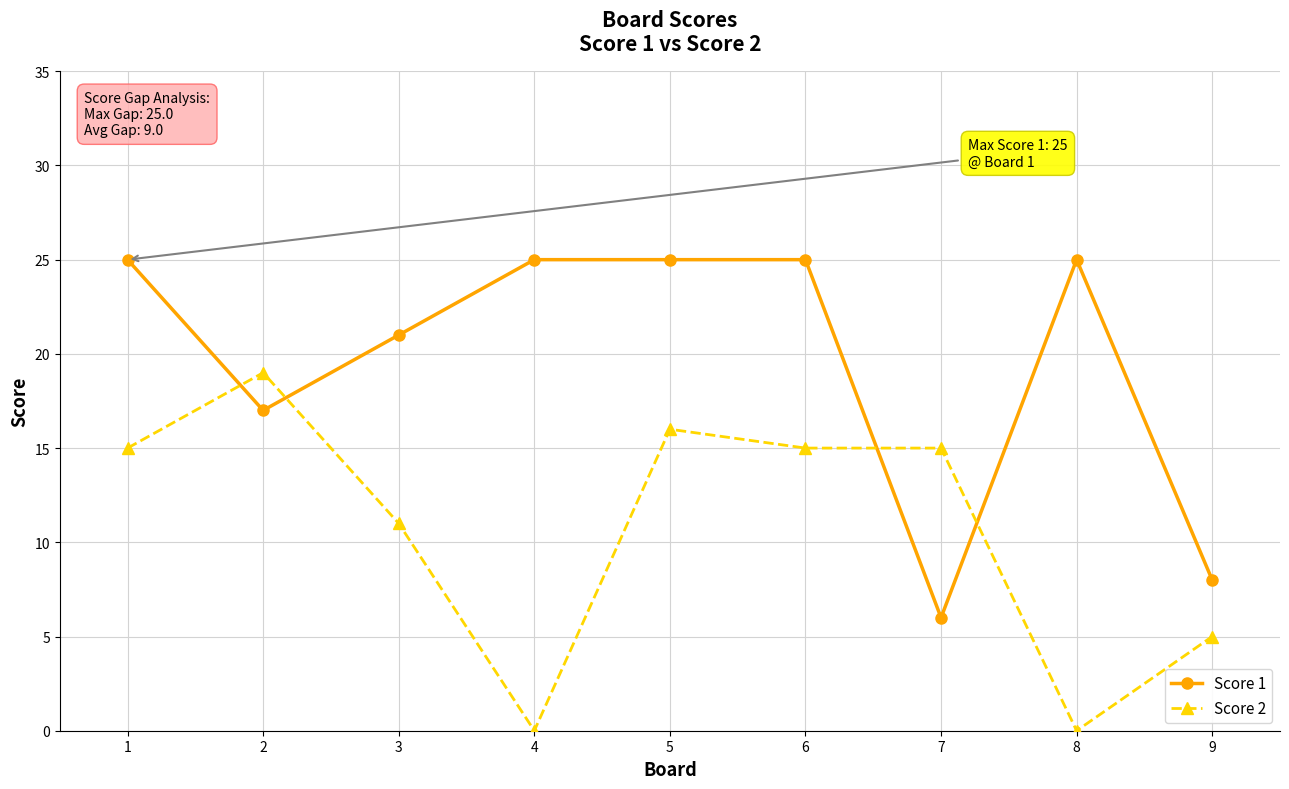

Reading left to right, transcribe all the data shown in this chart.

Score 1: 1=25	2=17	3=21	4=25	5=25	6=25	7=6	8=25	9=8
Score 2: 1=15	2=19	3=11	4=0	5=16	6=15	7=15	8=0	9=5